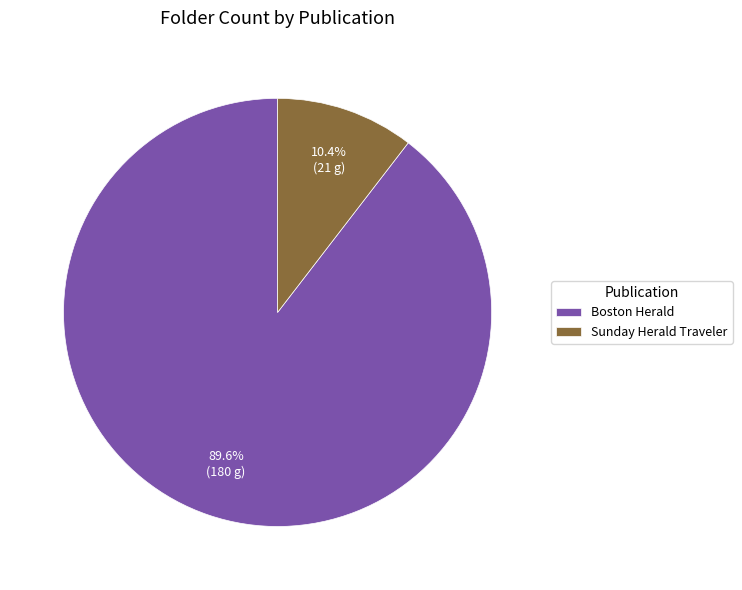

Is there a majority slice in this chart?

Yes